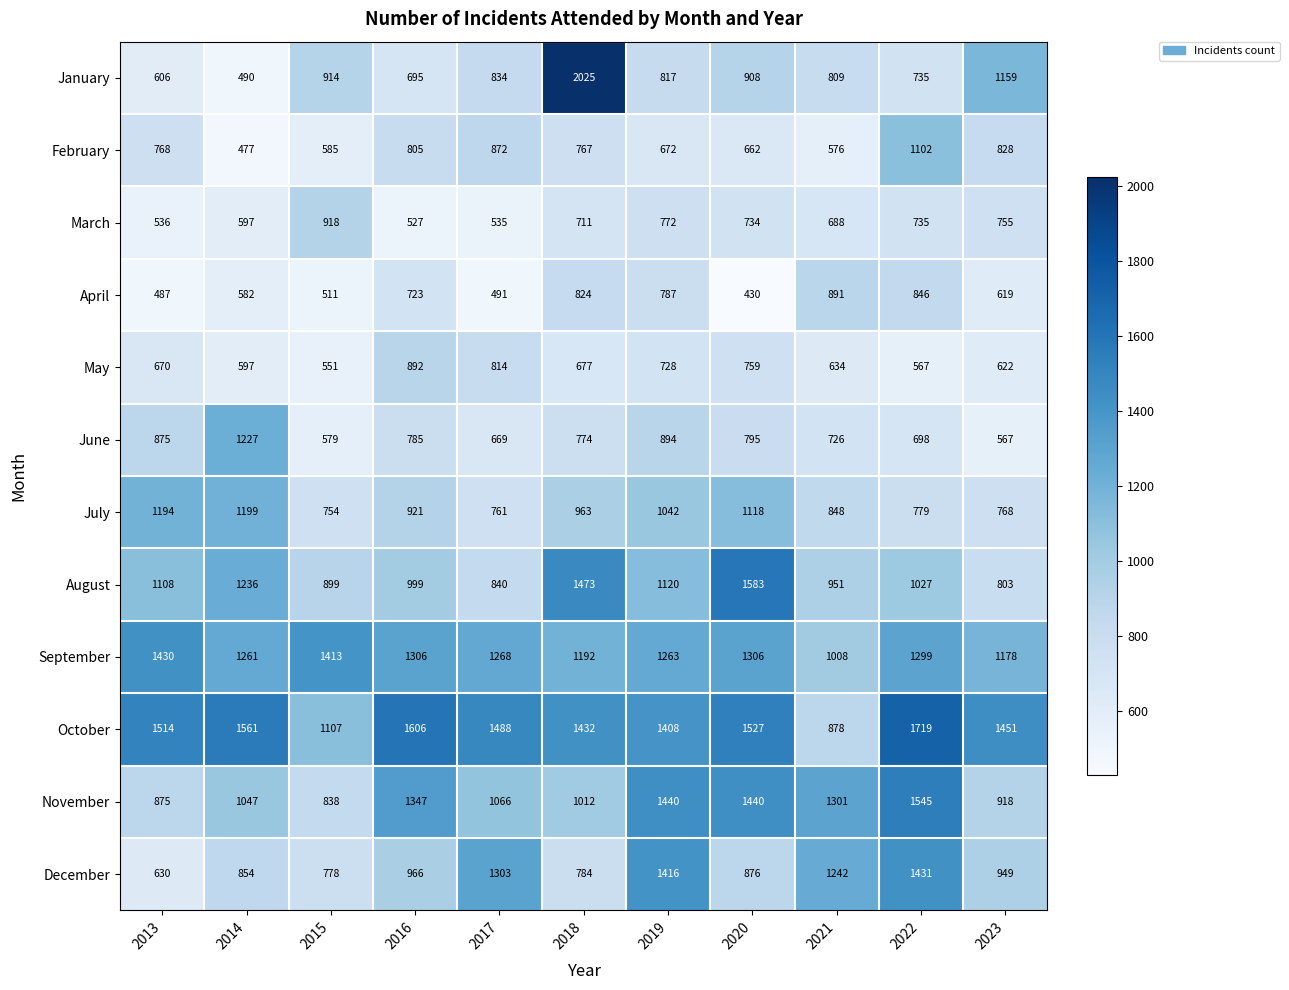

What is the difference between the November values at 2016 and 2017?

281